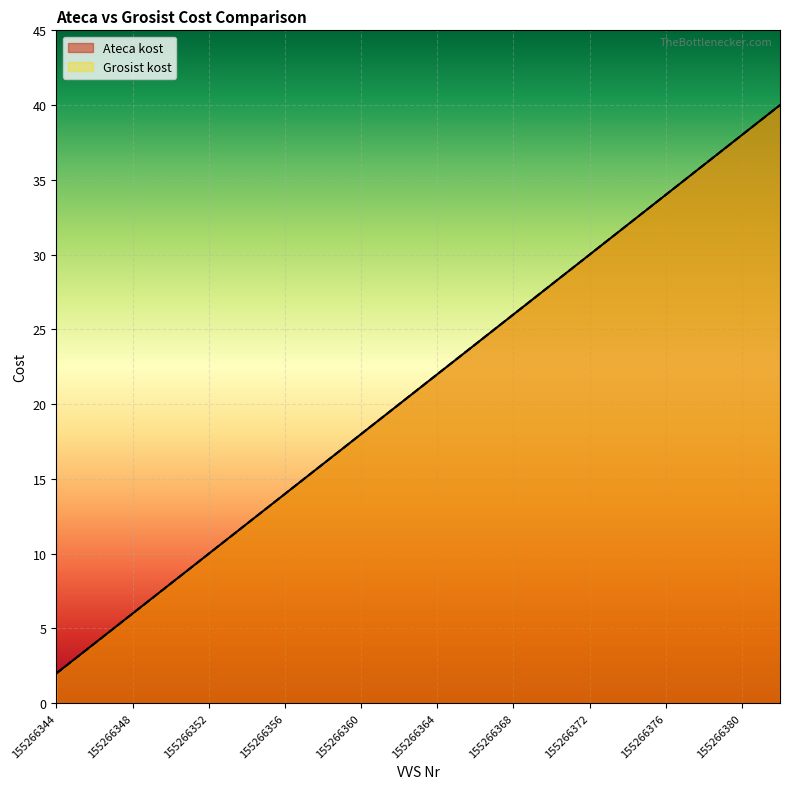

The Grosist kost series shows 22 at 155266364. True or false?

True